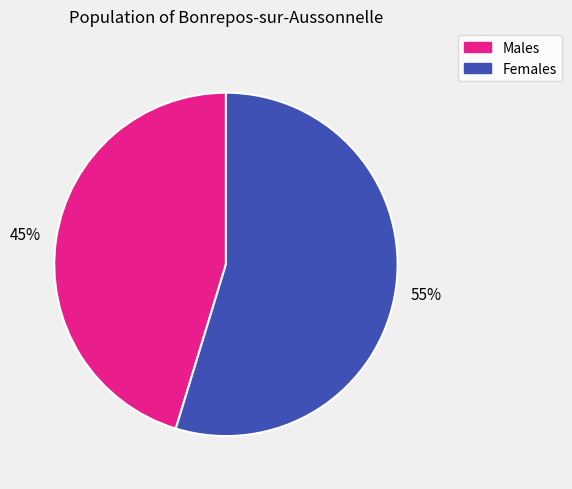

Is there any slice that represents more than half of the pie?

Yes